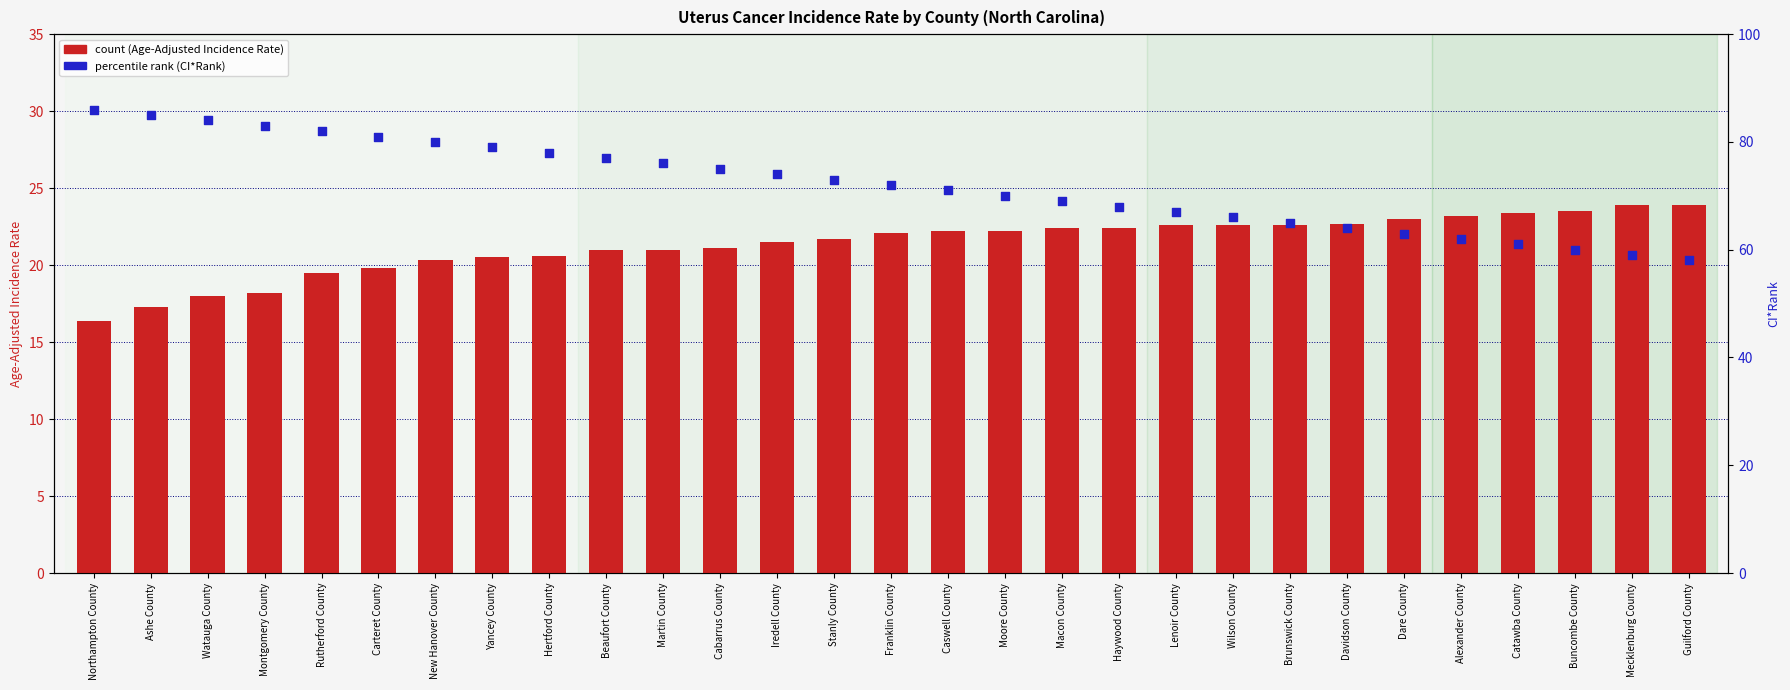

Which series has the widest spread of Y values?

percentile rank within the sample